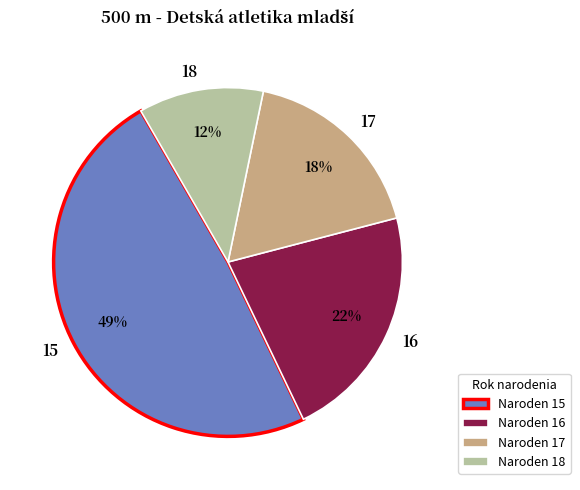

How many slices are in this pie chart?

4